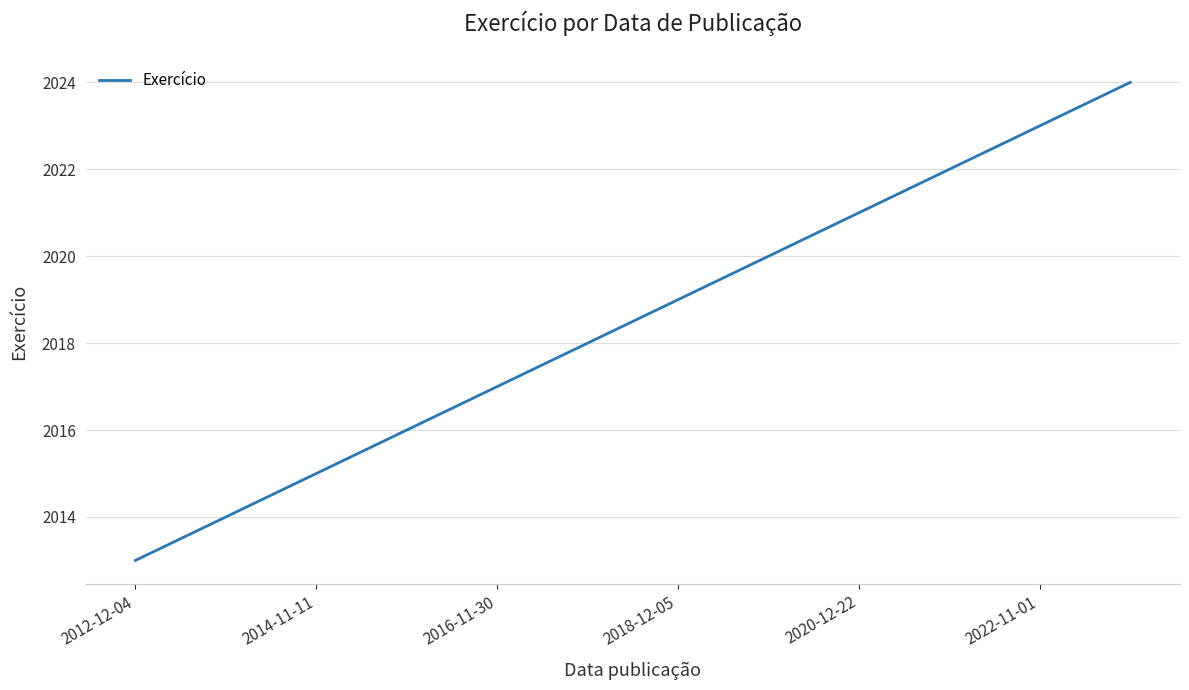

What is the minimum value shown in the chart?

2013